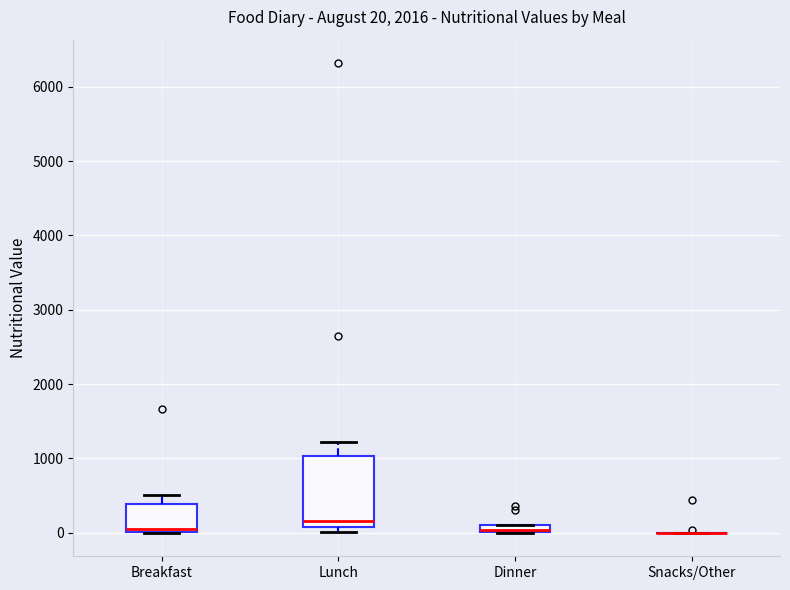

Which box is the tallest, from its lower edge to its upper edge?

Lunch